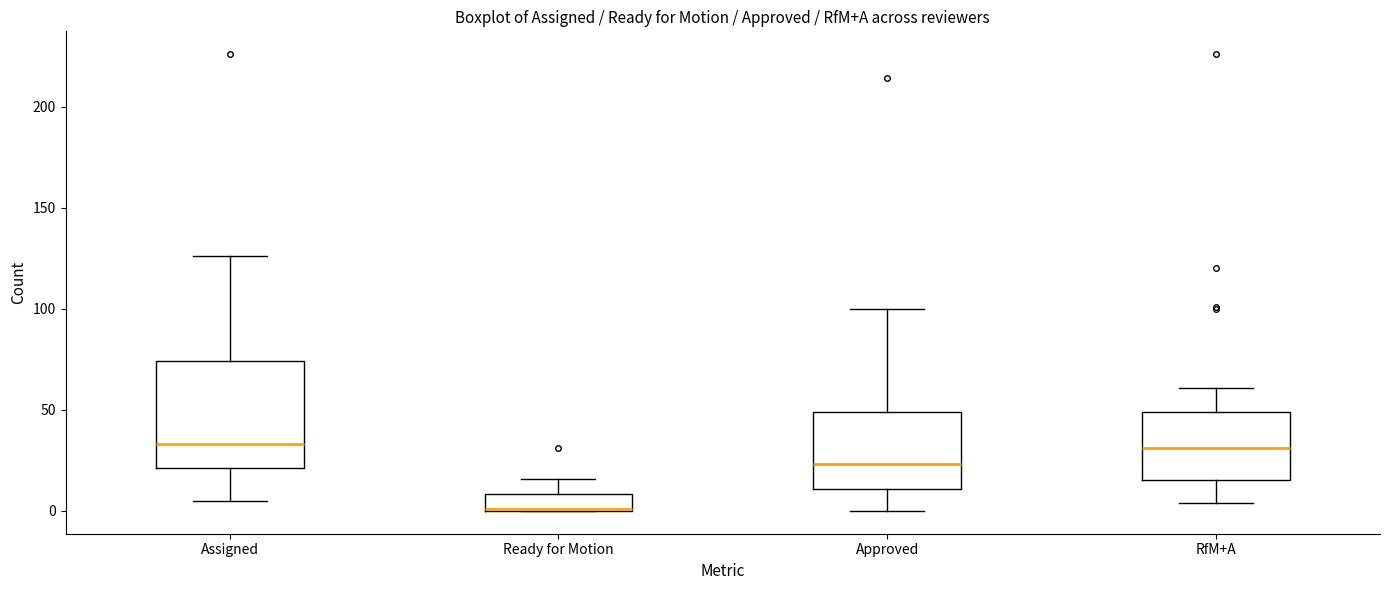

Reading left to right, read every box against the y-axis: the position of its median line, the range the box covers, and the ends of its whiskers. The values are not printed on the chart, so give them approximately, as read against the axis.

Assigned: median 35, box 20 to 75, whiskers 5 to 125
Ready for Motion: median 0, box 0 to 10, whiskers 0 to 15
Approved: median 25, box 10 to 50, whiskers 0 to 100
RfM+A: median 30, box 15 to 50, whiskers 5 to 60